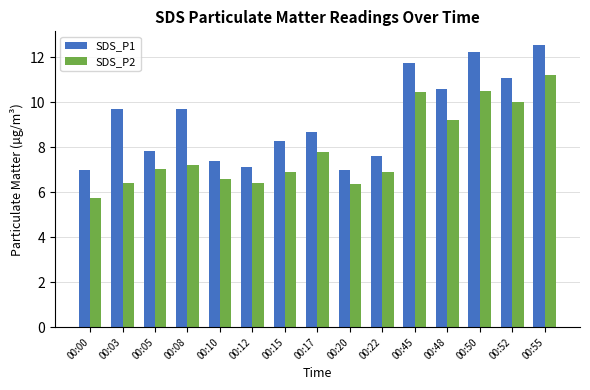

What is the value of the SDS_P1 bar at the 4th from the left?

9.7